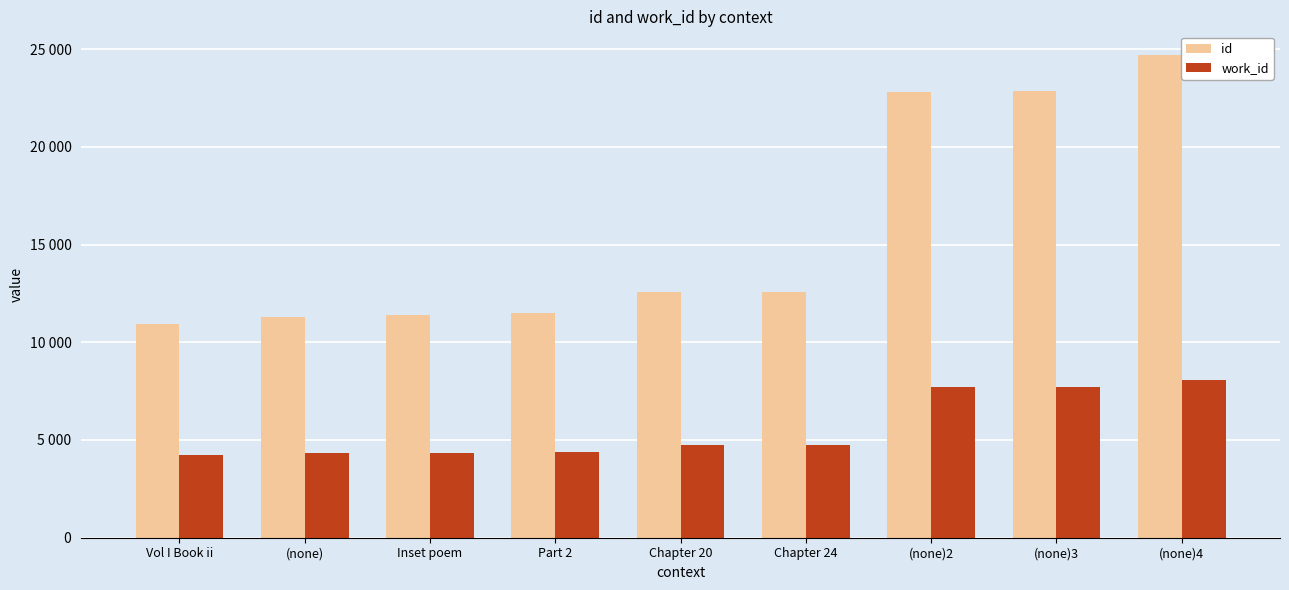

What is the approximate value of id at Chapter 24?

12559